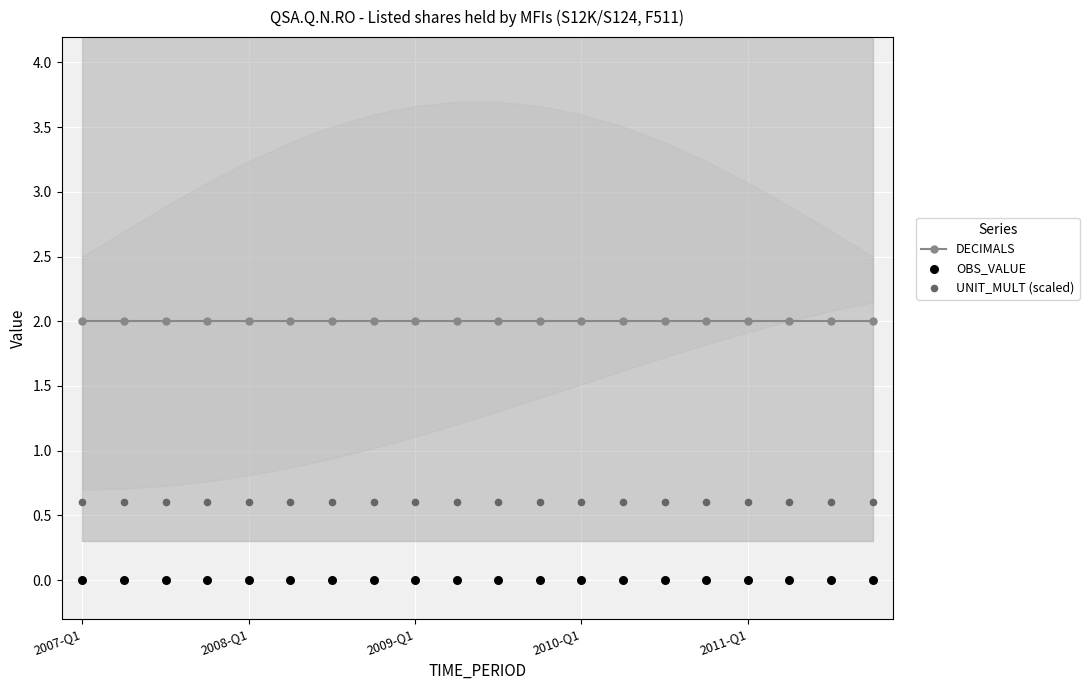

Which series contains the lowest Y value?

OBS_VALUE